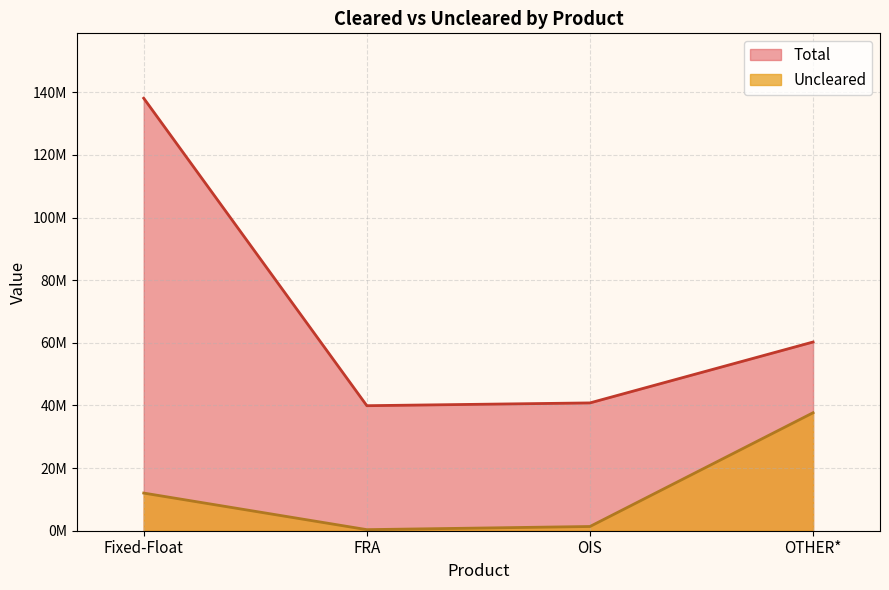

What is the label of the 3rd point from the right?

FRA